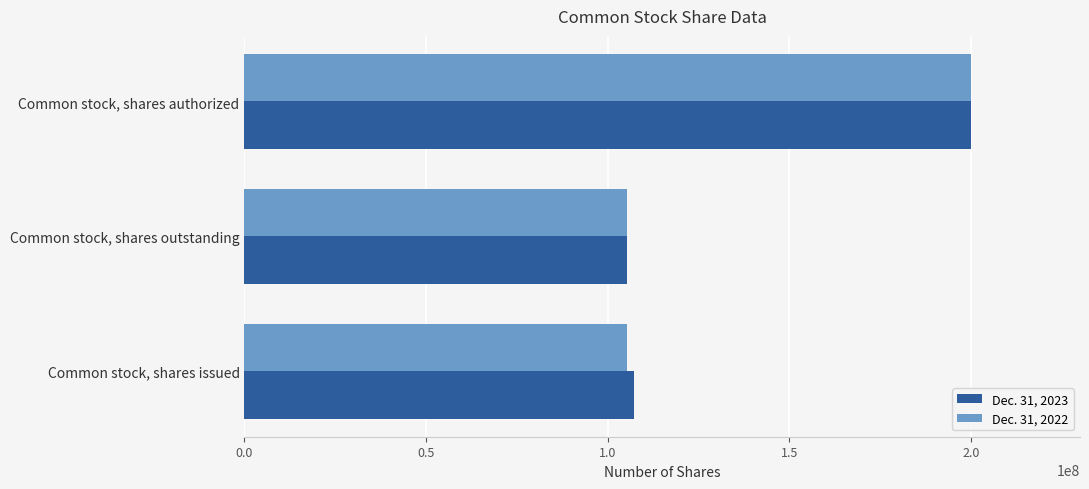

Rank the series by their average value, from lowest to highest.

Dec. 31, 2022, Dec. 31, 2023